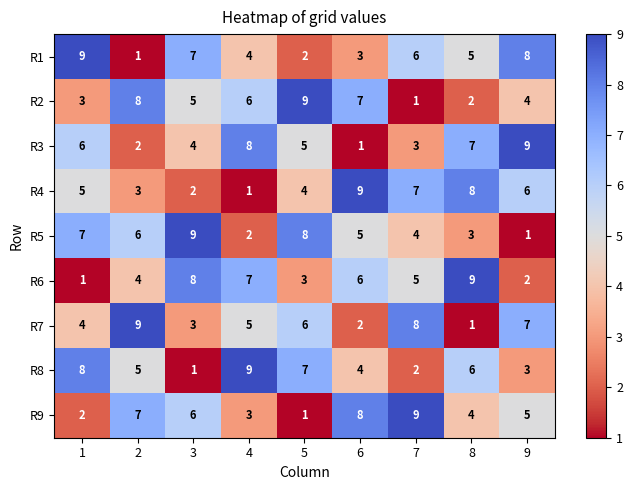

Which category has the lowest value in the R7 series?

8